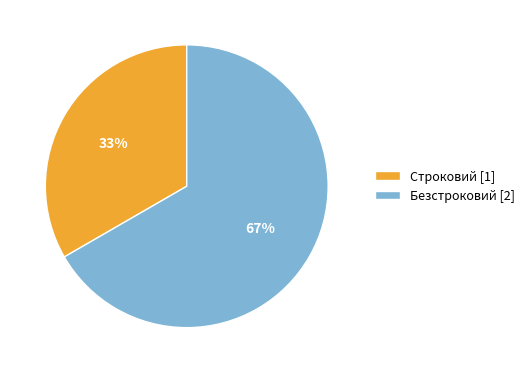

Is the sum of Безстроковий [2] and Строковий [1] greater than half?

Yes